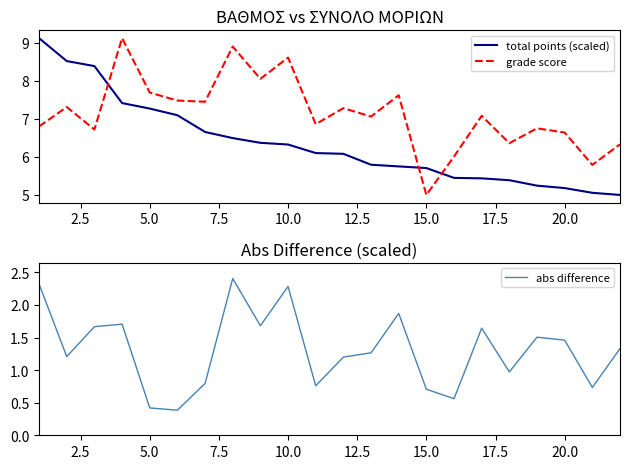

Which series ends up on top after the final intersection of total points (scaled) and grade score?

grade score